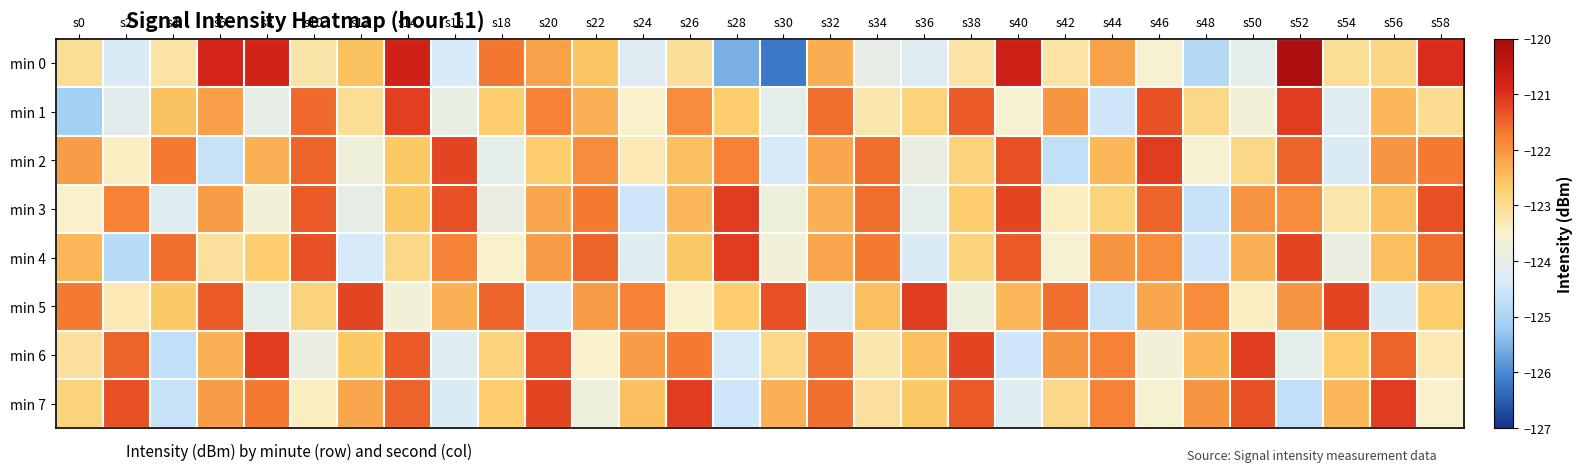

At s18, list the series in order from smallest to largest.

min 2, min 3, min 4, min 6, min 1, min 7, min 0, min 5